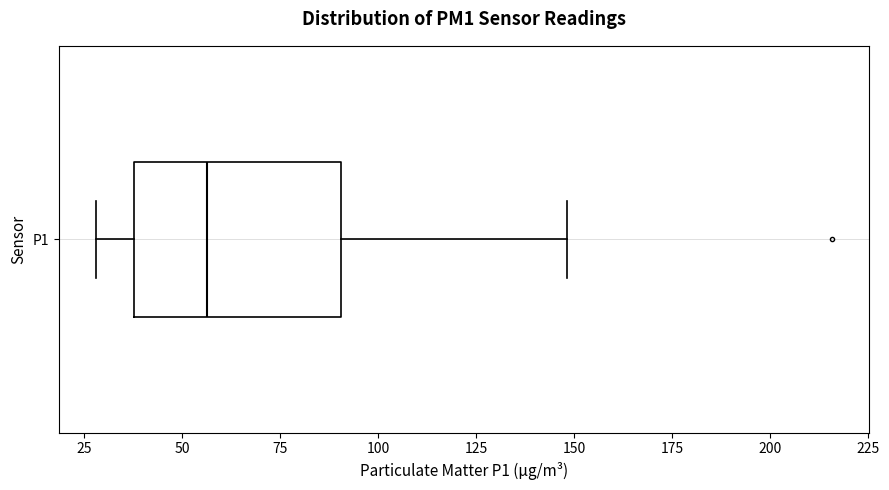

Read this box plot against the x-axis: the position of the median line, the range covered by the box, and the ends of both whiskers. The values are not printed on the chart, so give them approximately, as read against the axis.

median 55, box 40 to 90, whiskers 30 to 150